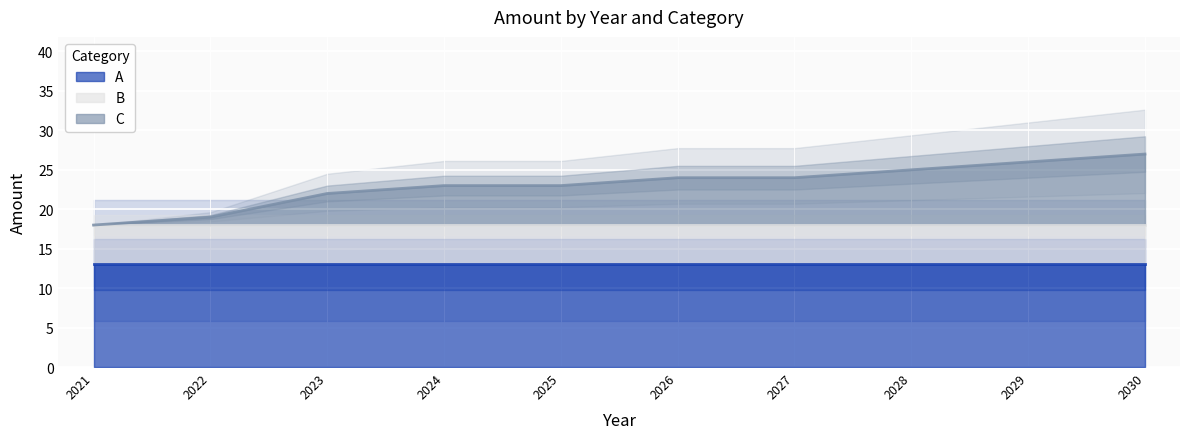

At how many categories does at least one series exceed 0?

10